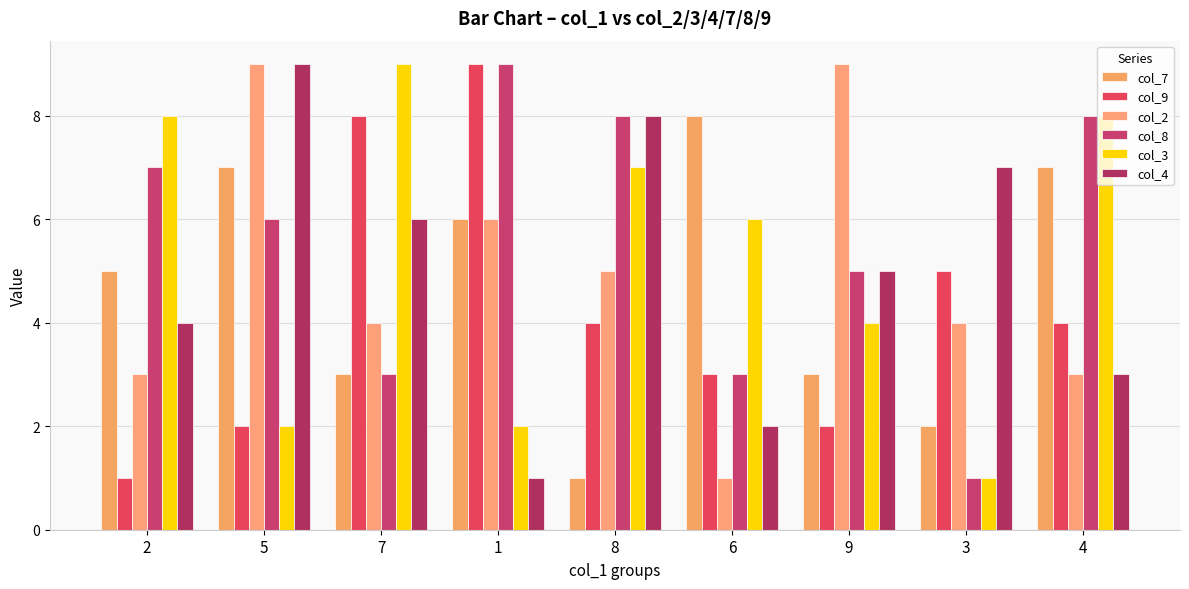

At which category is the sum across all series the highest?

5